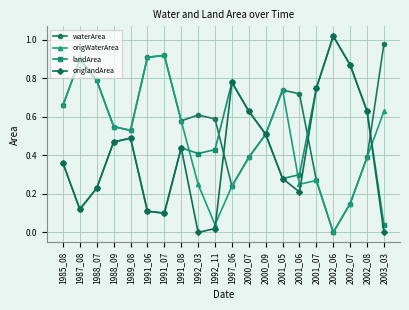

The value of origWaterArea at 1992_03 is 0.1. True or false?

False